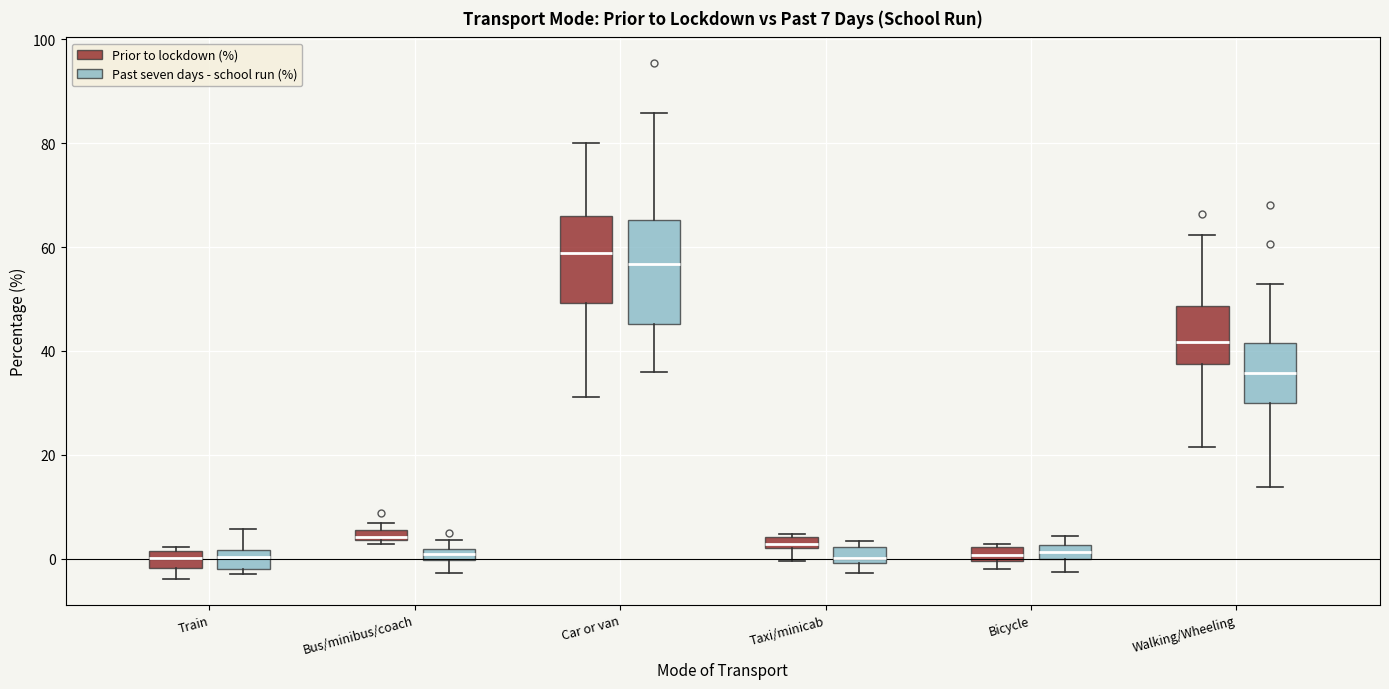

Comparing the boxes themselves (not the whiskers), which one is the tallest?

Car or van (Past seven days - school run (%))